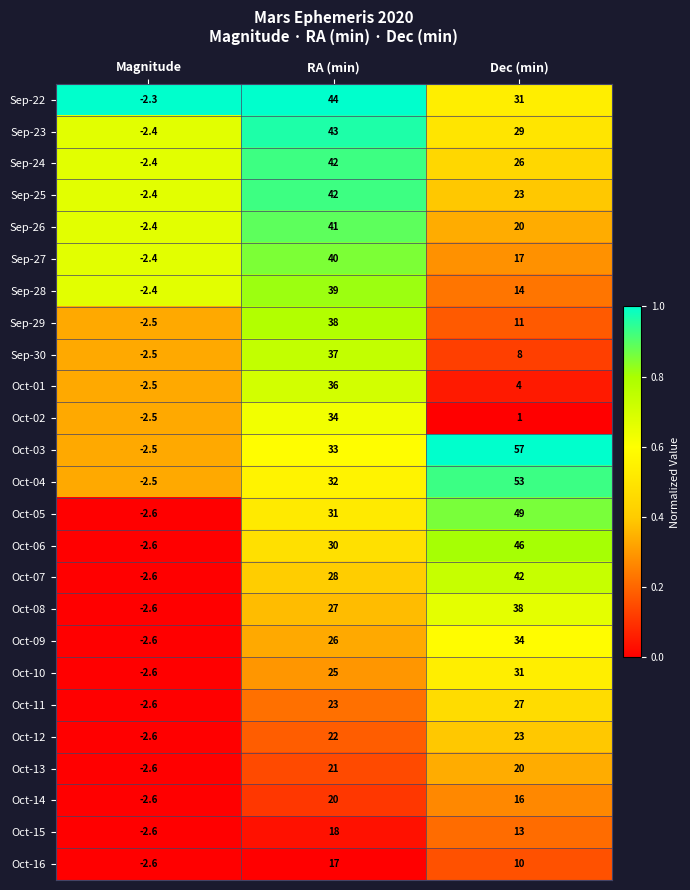

How many data points in Oct-01 are less than 4?

1